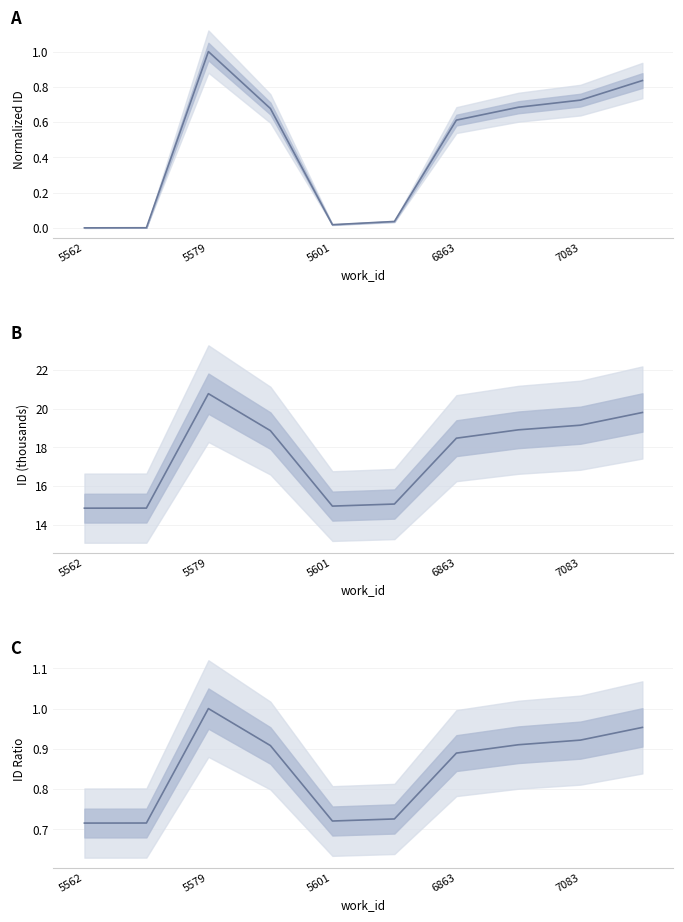

True or false: ID Ratio has more than 0 interior local peaks.

True